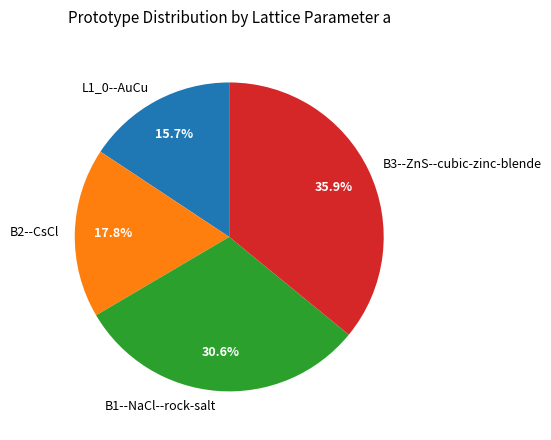

The B1--NaCl--rock-salt slice represents 31% of the pie. True or false?

True